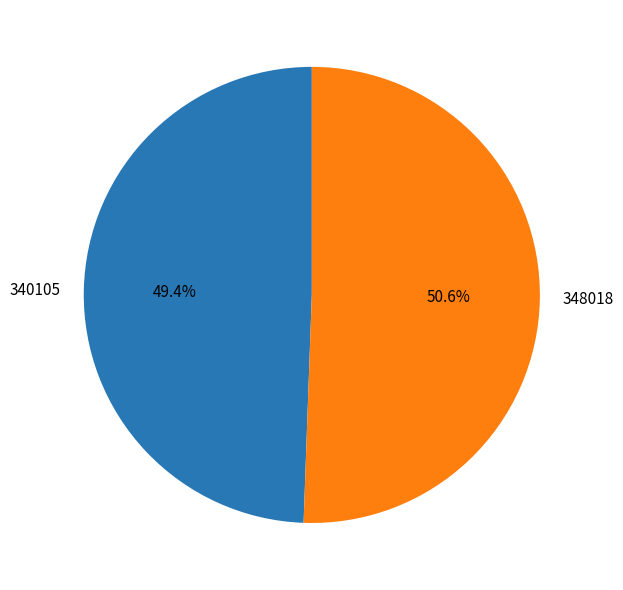

How much of the chart is everything except 348018?

49.4%